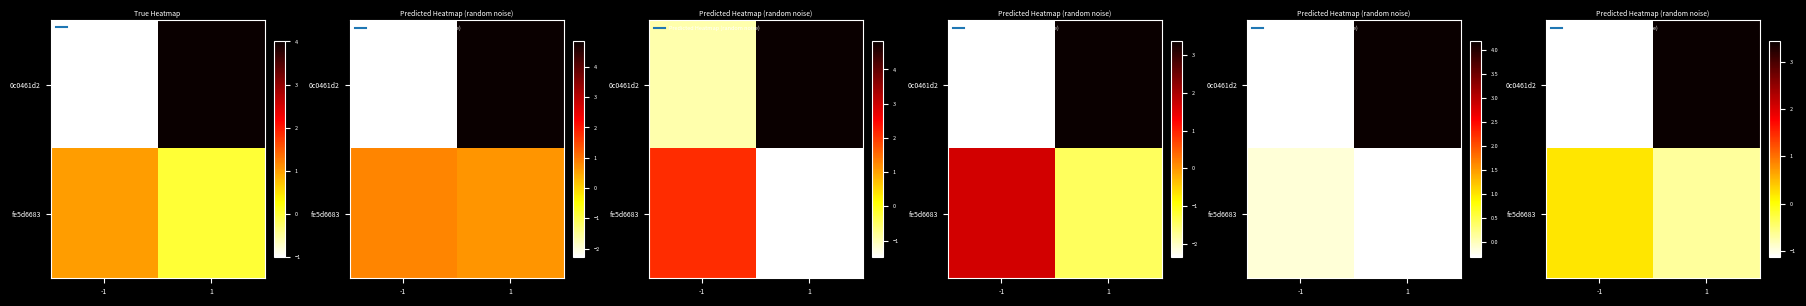

What is the sum of the row_1 values at 1 and -1?

-0.5